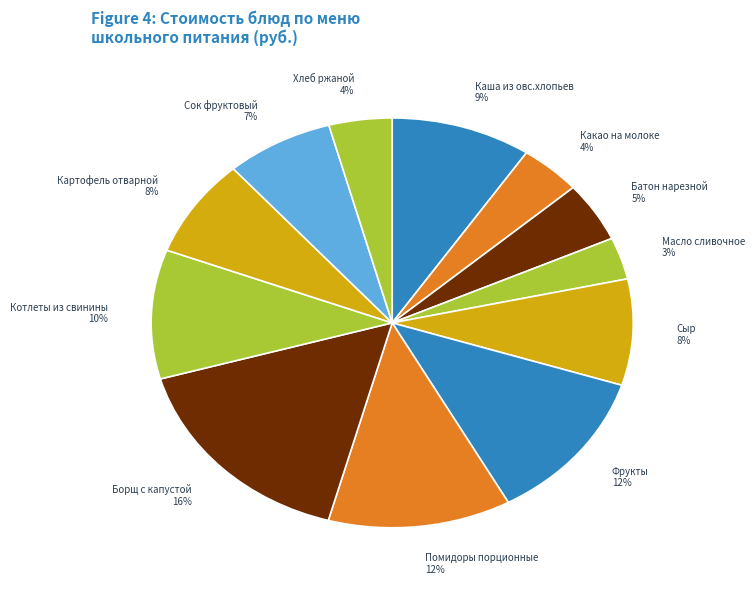

Combined, do Борщ с капустой and Картофель отварной account for over 50%?

No